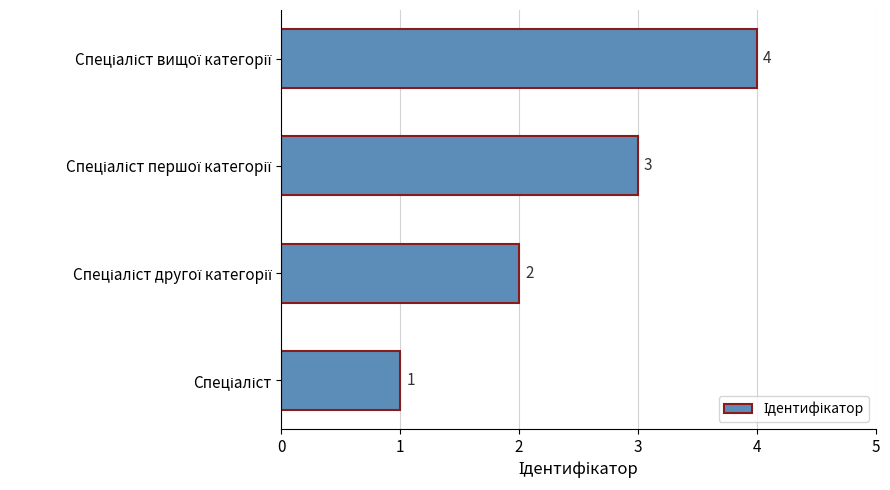

How many values are between 2 and 4?

3